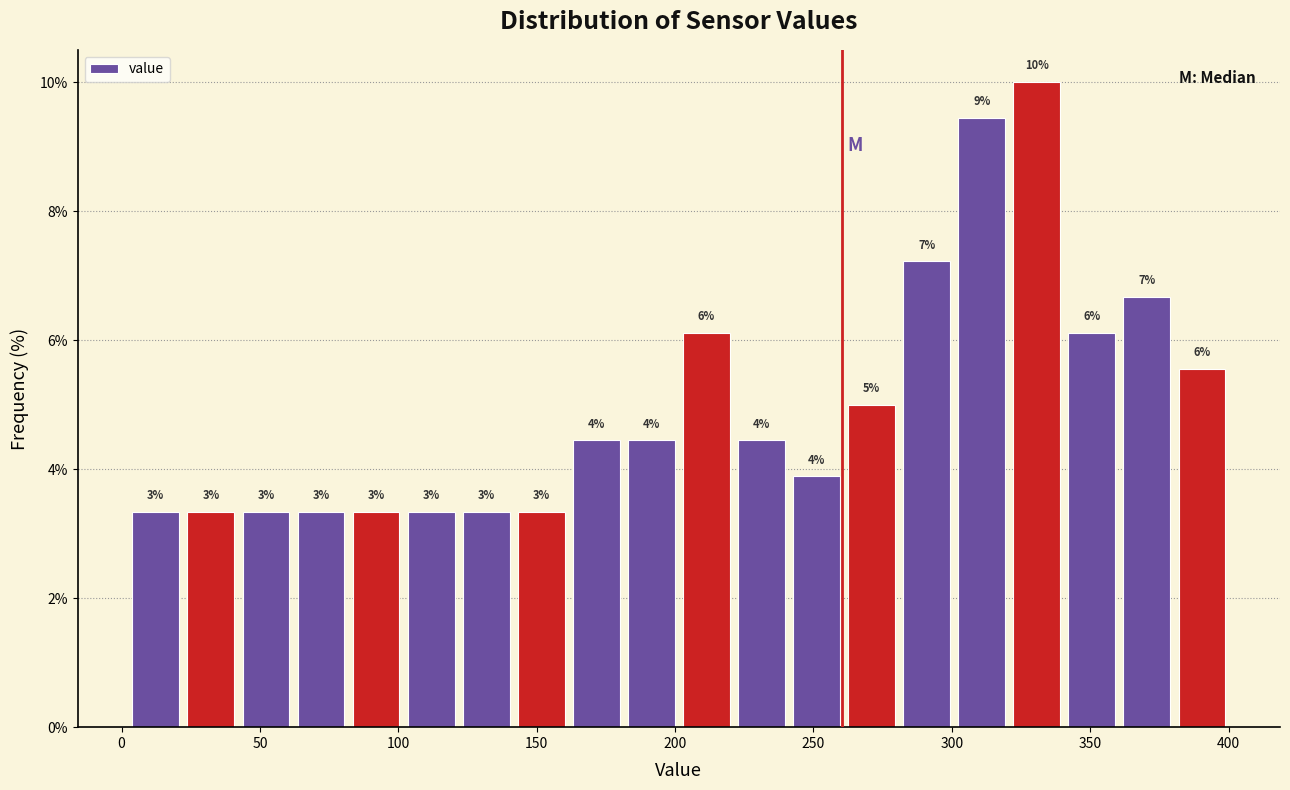

Around what value on the x-axis is the tallest bar? Give the approximate position of its centre, as read against the axis.

330